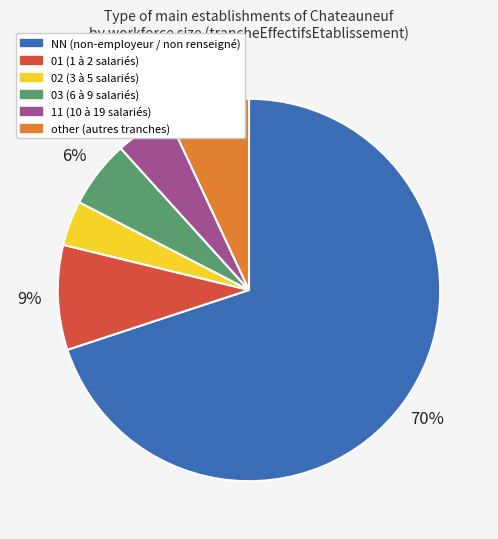

Between 11 (10 à 19 salariés) and 01 (1 à 2 salariés), which is larger?

01 (1 à 2 salariés)